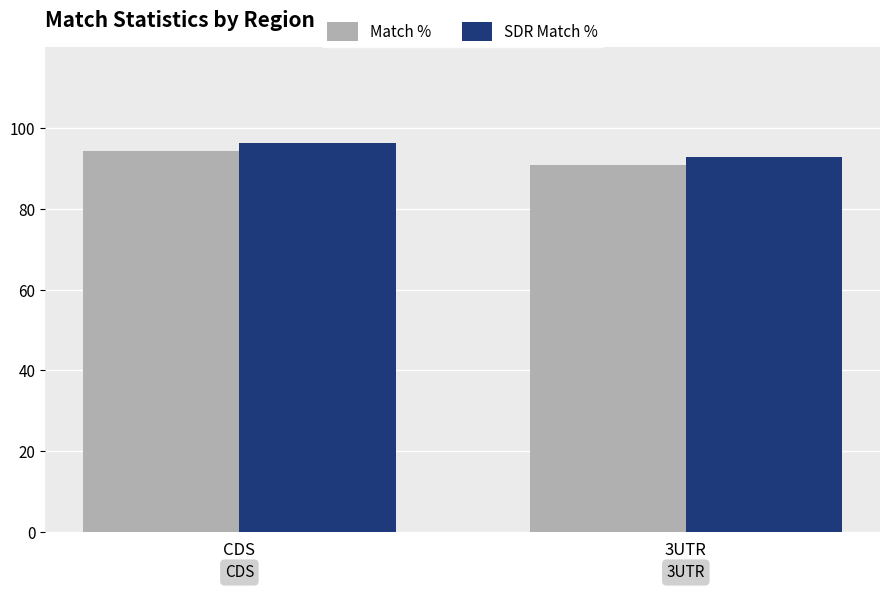

Which series has the largest range (max minus min)?

Match %